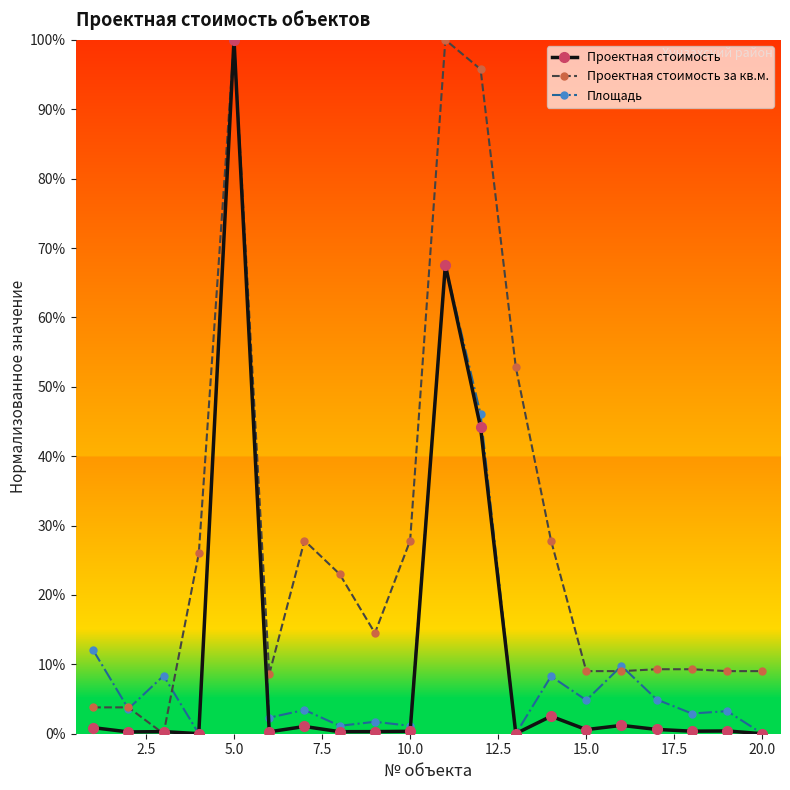

At how many categories does at least one series exceed 73?

3